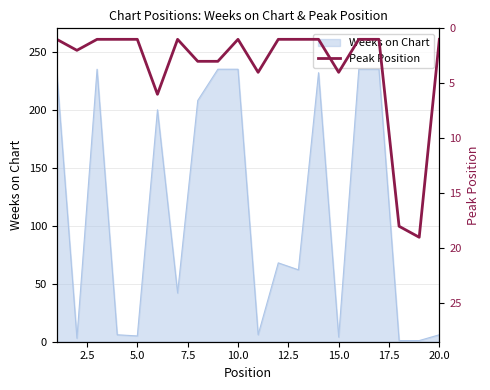

Count the number of values greater than 1.

8